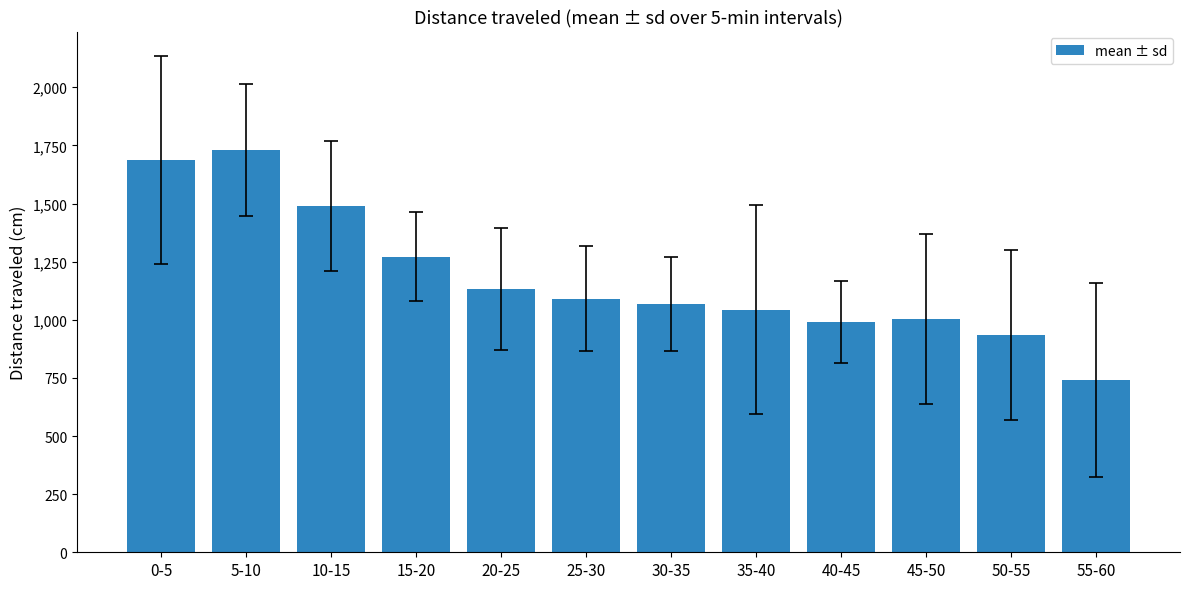

What is the sum of the values at 50-55 and 15-20?

2207.1